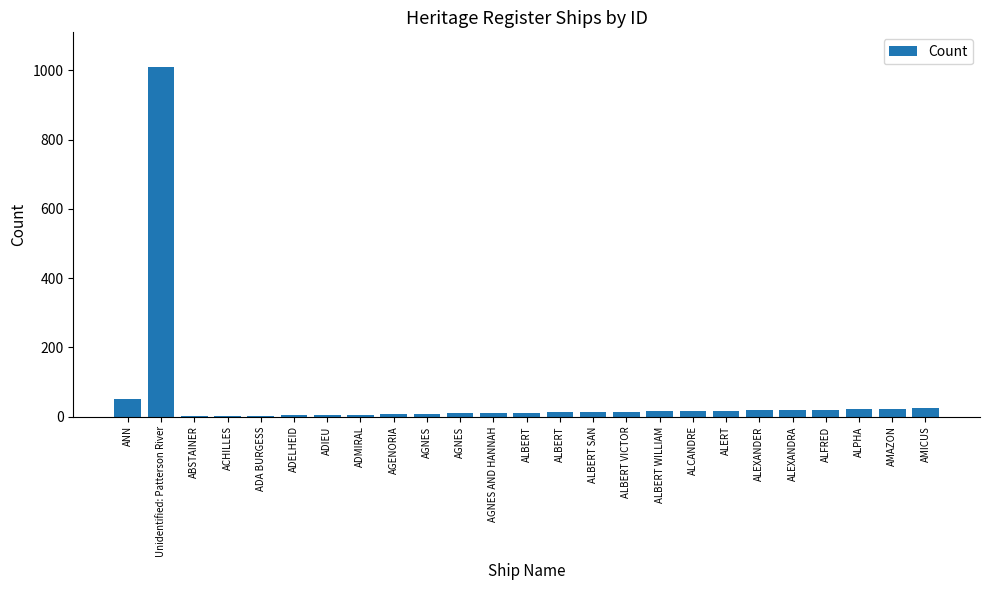

What is the value of the 1st bar from the left?

51